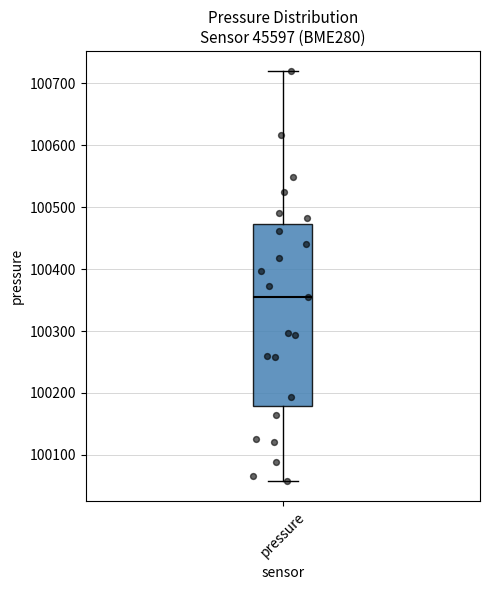

Transcribe this box plot: give where the median line is, the range the box spans, and where the two whiskers end, as read against the y-axis. The values are not printed on the chart, so give them approximately, as read against the axis.

median 100350, box 100180 to 100470, whiskers 100060 to 100720